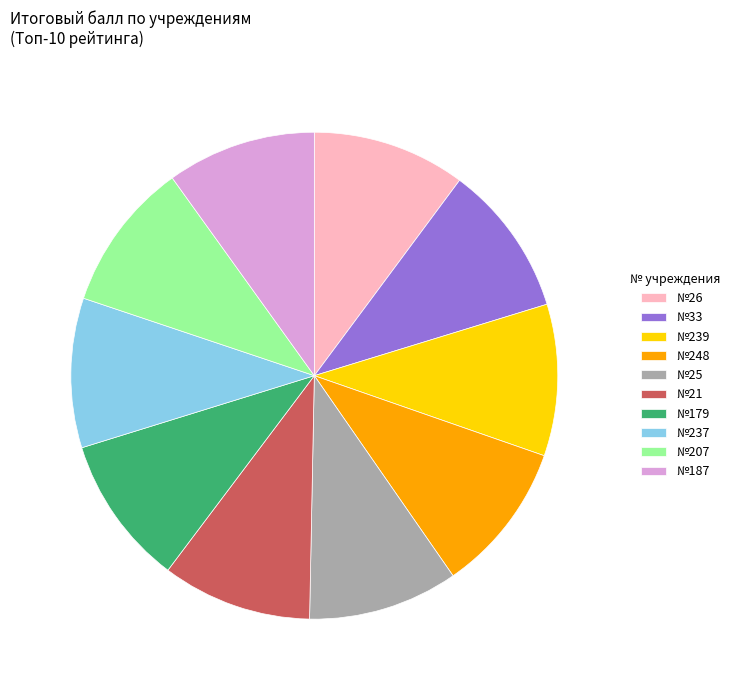

Does №33 account for over 50% of the chart?

No